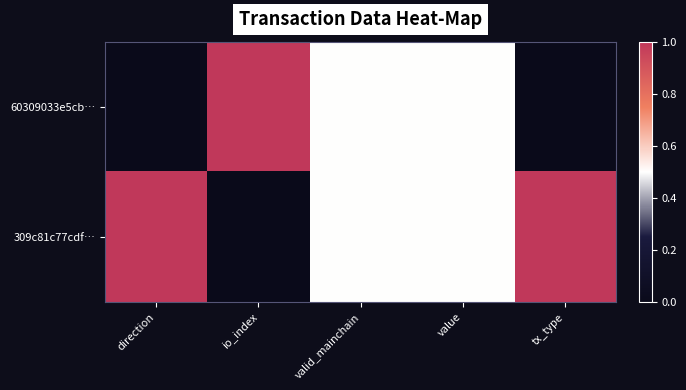

Reading left to right, list all the values displayed in this chart.

60309033e5cb…: direction=0.0	io_index=1.0	valid_mainchain=0.5	value=0.5	tx_type=0.0
309c81c77cdf…: direction=1.0	io_index=0.0	valid_mainchain=0.5	value=0.5	tx_type=1.0